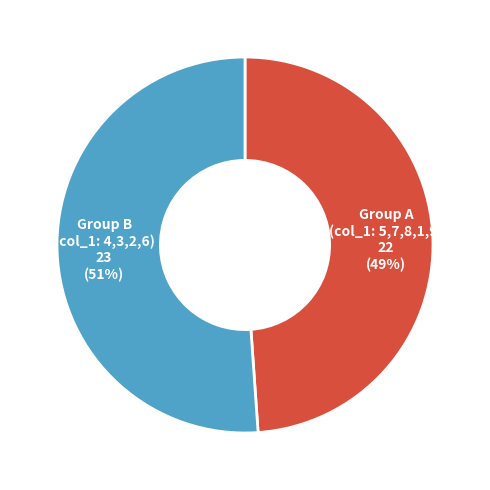

How many segments does this pie chart have?

2